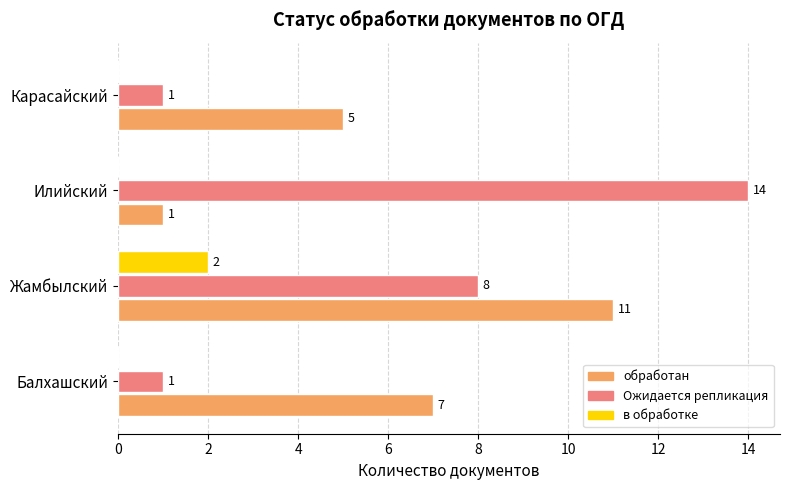

How many в обработке values are between 0 and 2?

4